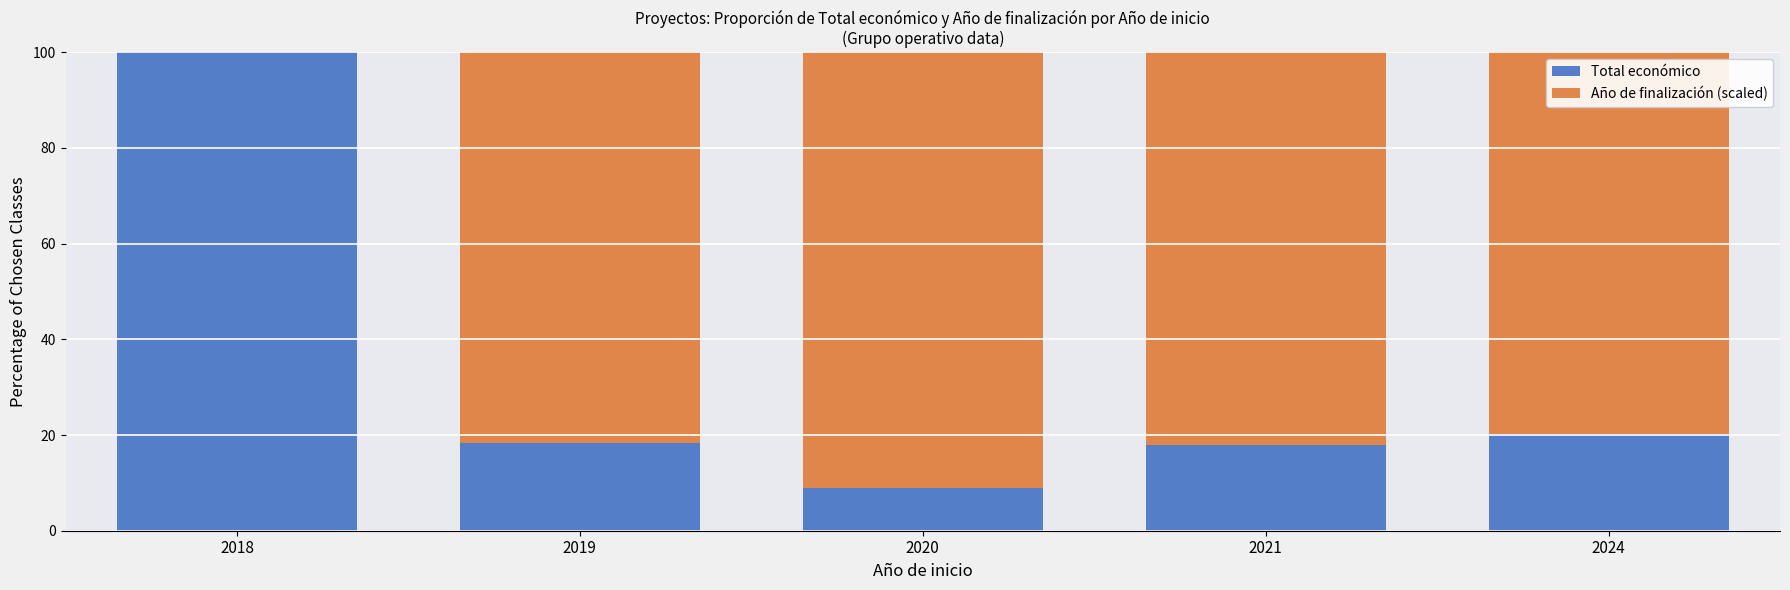

What is the maximum value for Total económico?

100.0